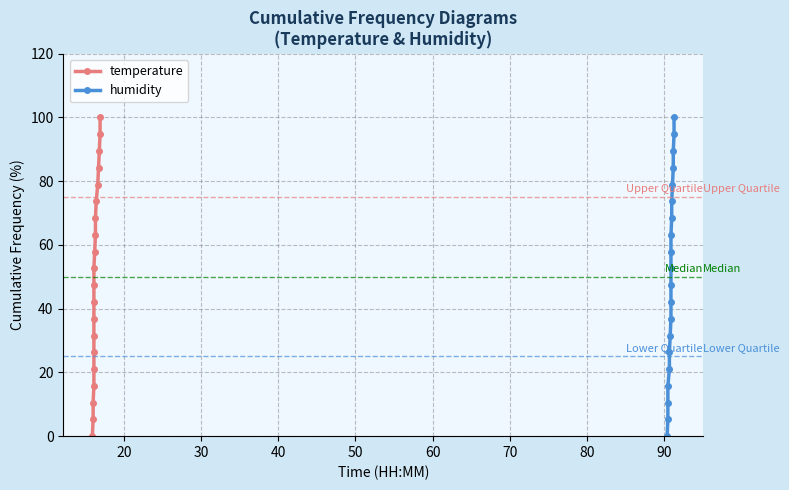

True or false: temperature and humidity cross at least once.

False